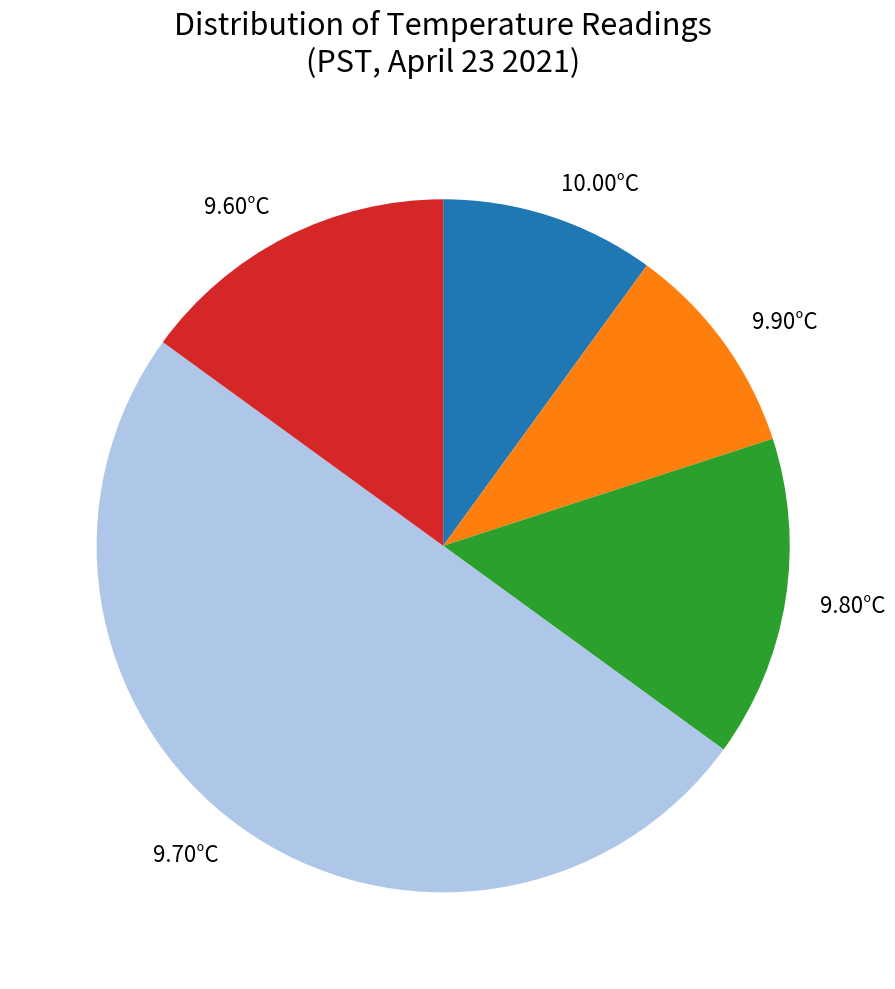

Do 9.90°C and 10.00°C together represent more than half of the pie?

No